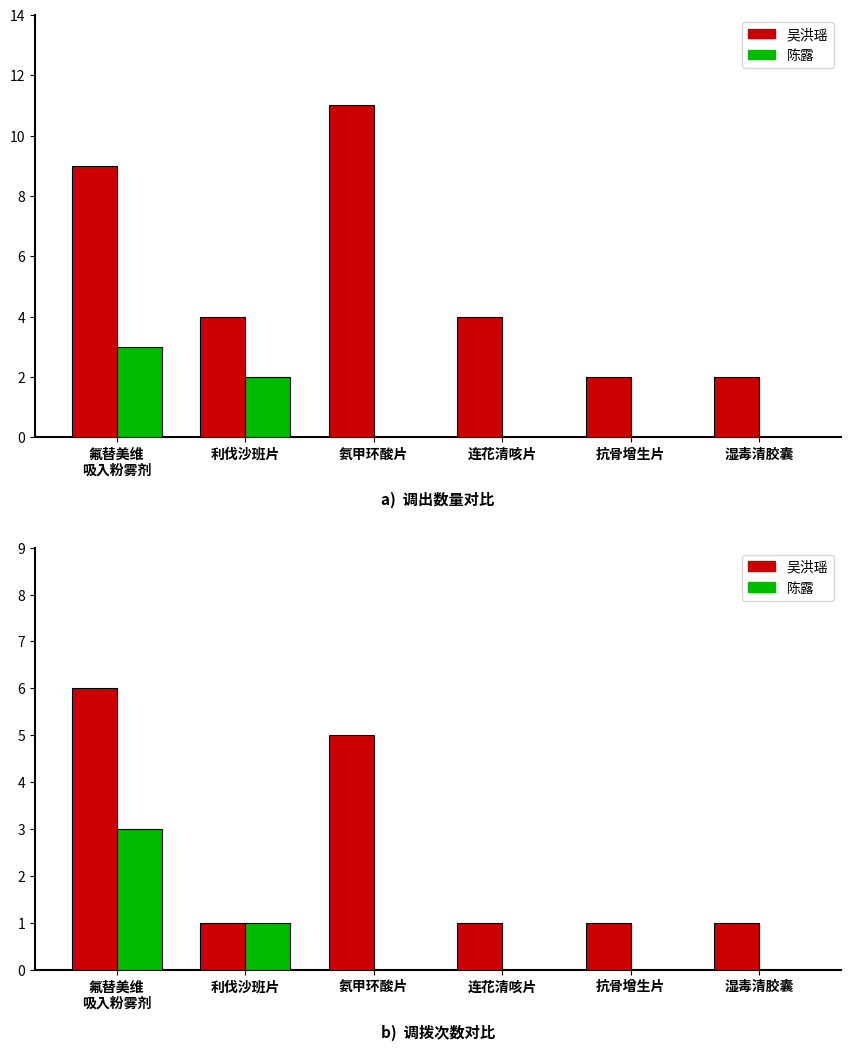

How many distinct data groups are displayed?

2